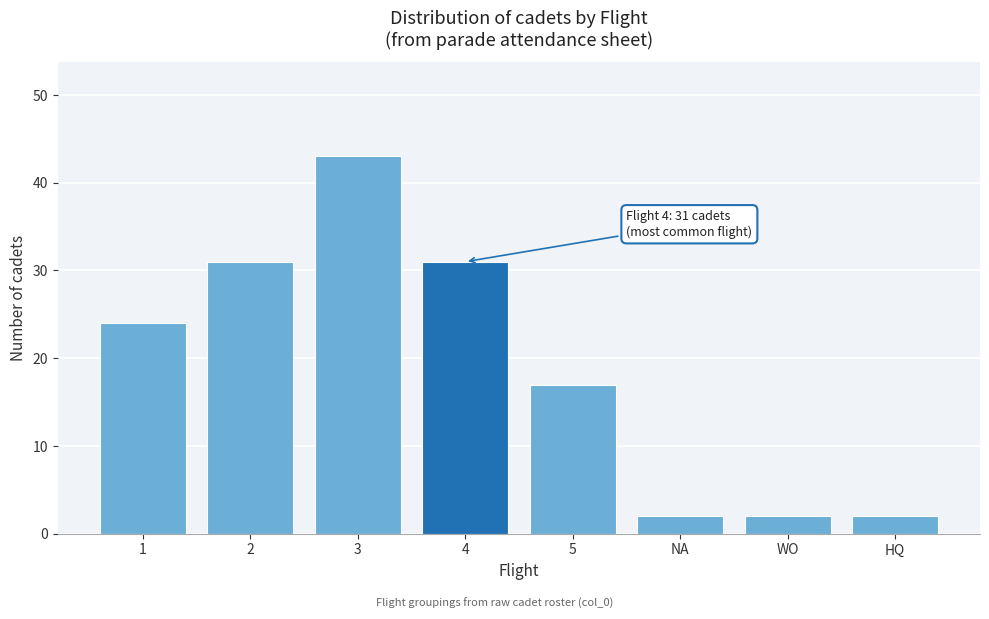

Reading left to right, what are all the values shown in this chart?

1=24	2=31	3=43	4=31	5=17	NA=2	WO=2	HQ=2